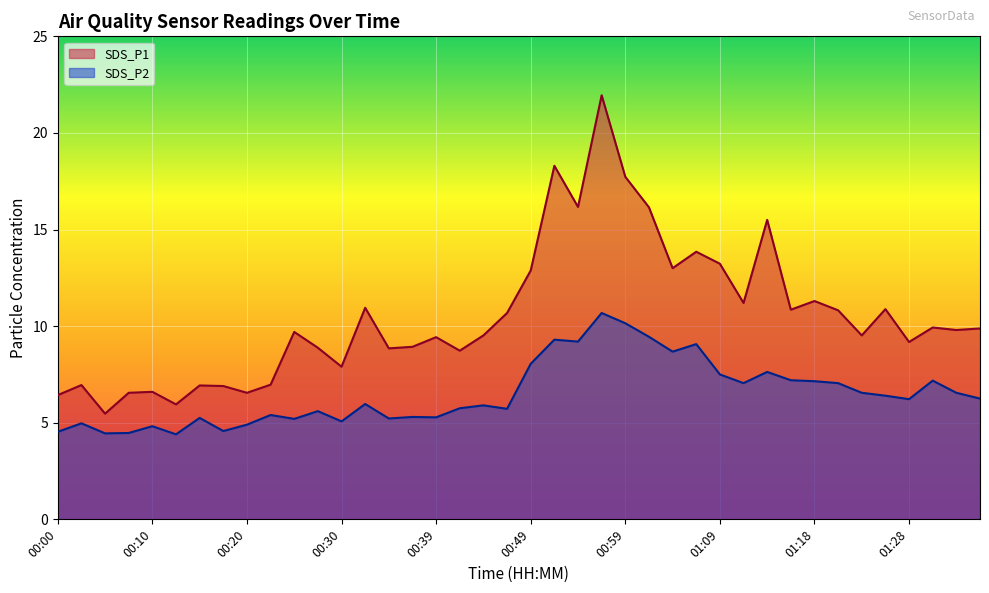

What is the label of the 23rd point from the left?

00:54